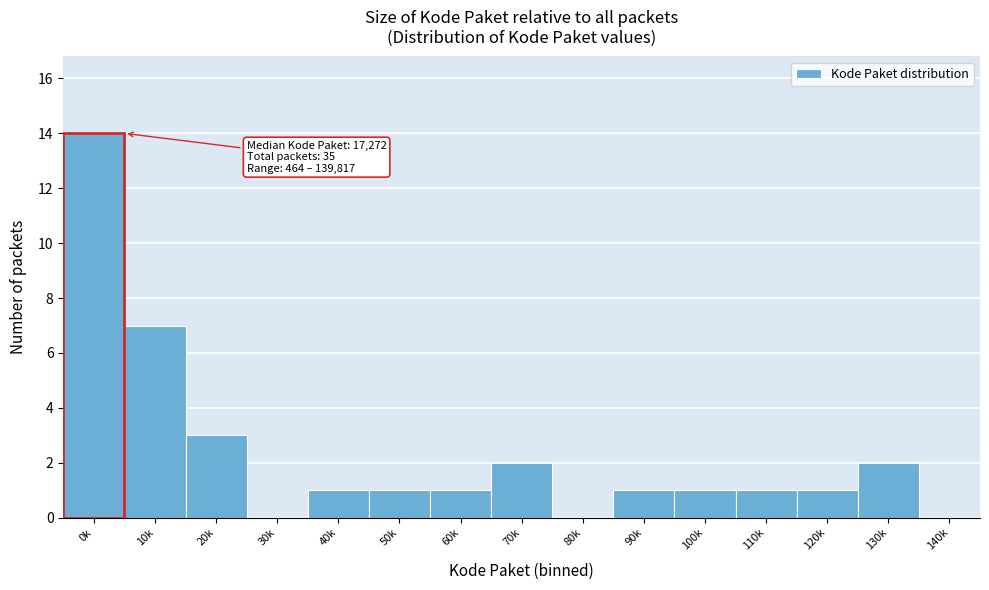

Reading left to right, what are all the values shown in this chart?

0k=14	10k=7	20k=3	30k=0	40k=1	50k=1	60k=1	70k=2	80k=0	90k=1	100k=1	110k=1	120k=1	130k=2	140k=0